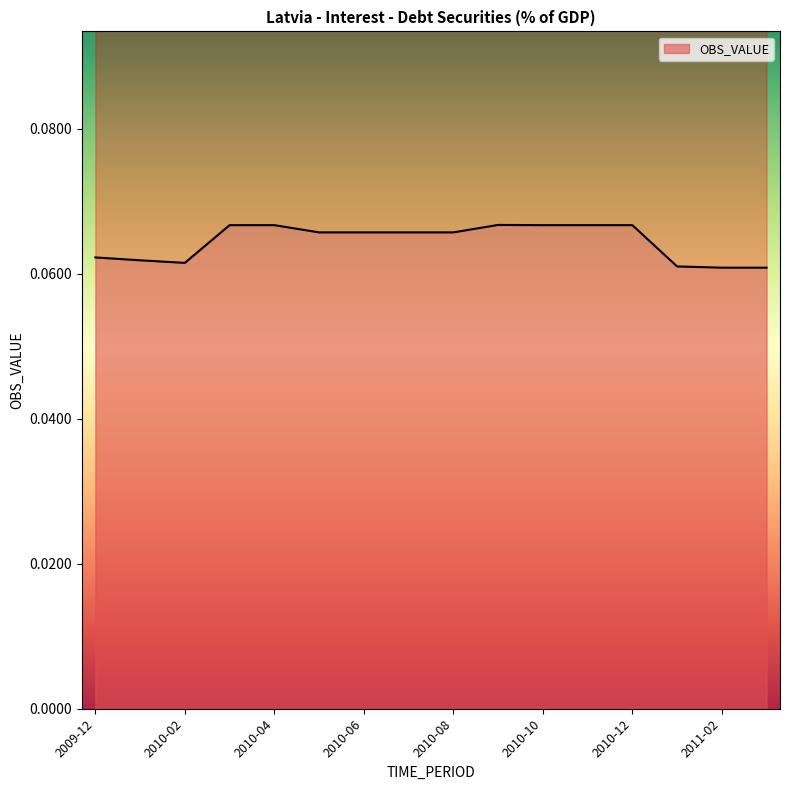

Rank the categories by value from highest to lowest.

2010-09, 2010-03, 2010-04, 2010-10, 2010-11, 2010-12, 2010-05, 2010-06, 2010-07, 2010-08, 2009-12, 2010-01, 2010-02, 2011-01, 2011-02, 2011-03